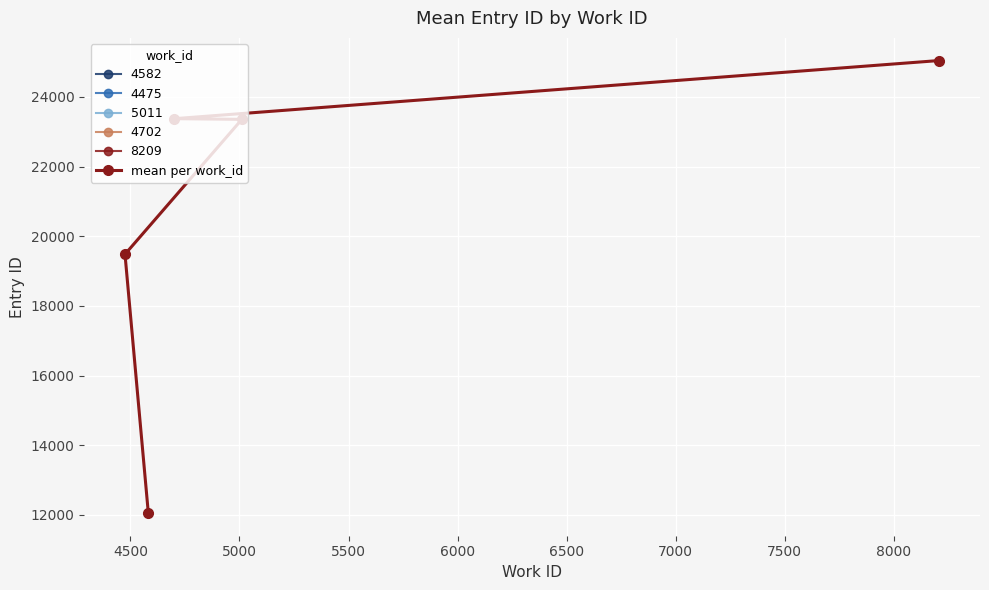

What is the ratio of the value at 5000 to the value at 5500?

1.0